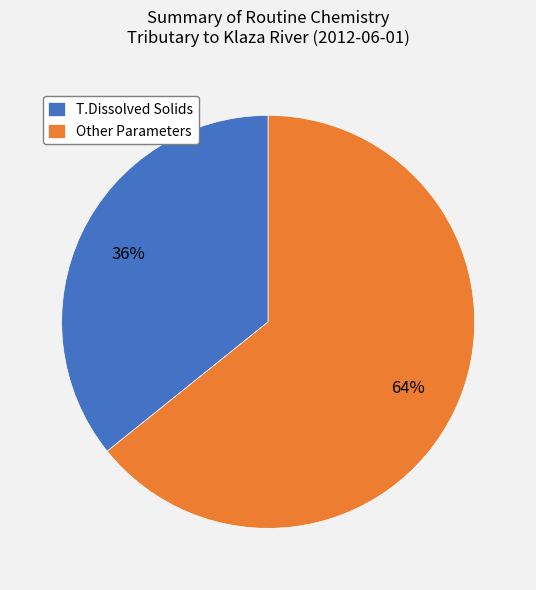

Is the sum of T.Dissolved Solids and Other Parameters greater than half?

Yes